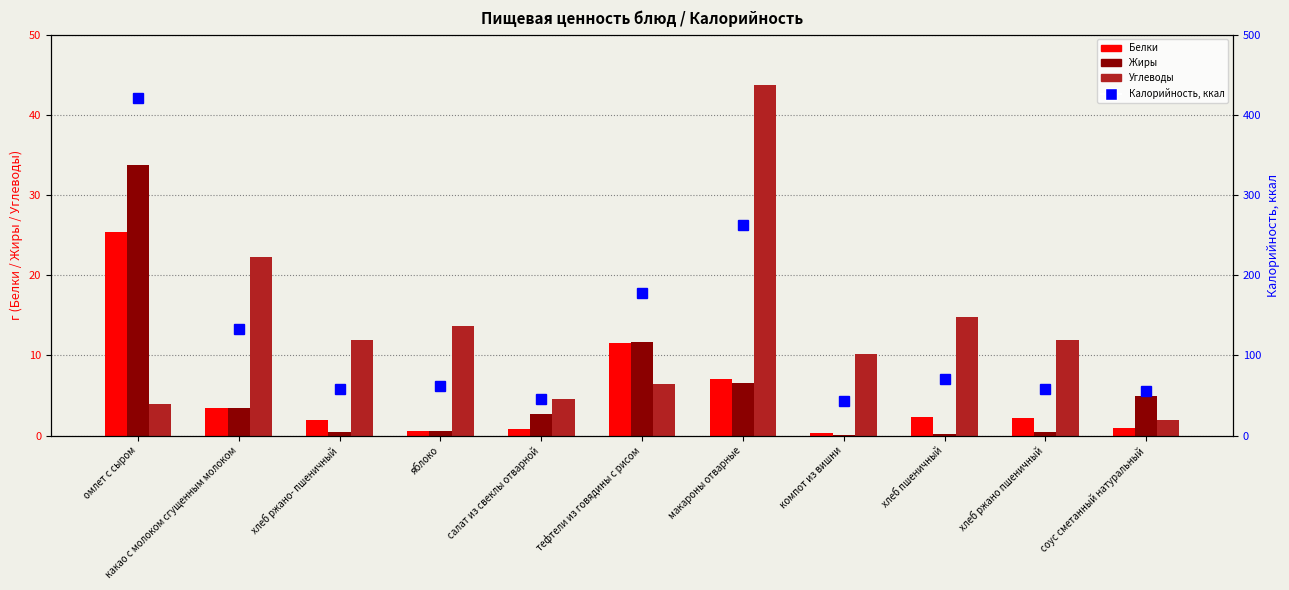

What is the difference between the maximum and second lowest values in the Углеводы series?

39.7